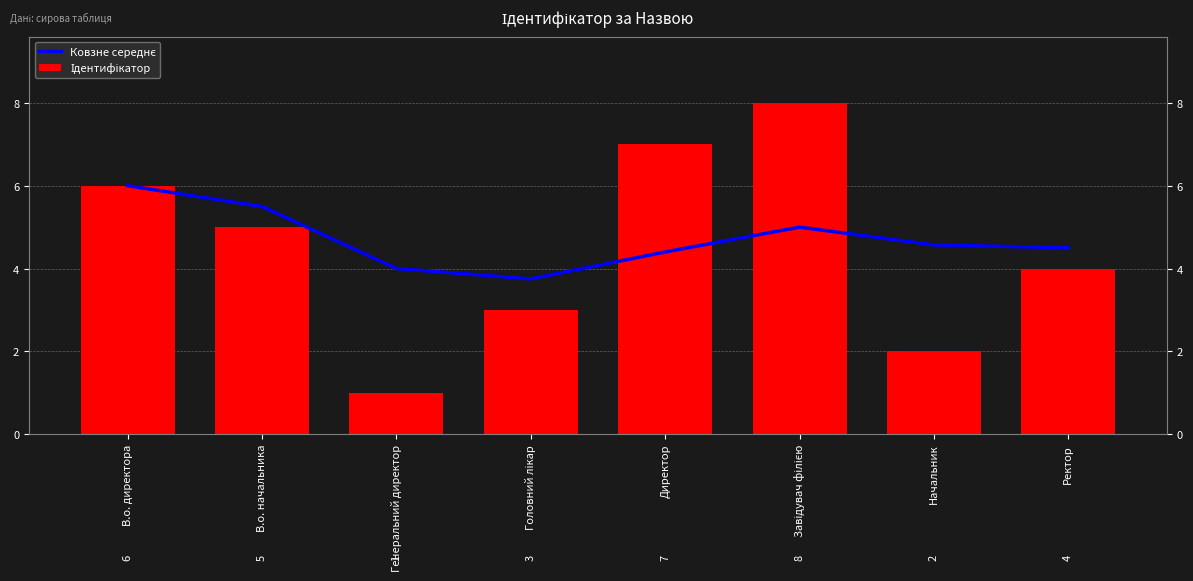

At which label is Ідентифікатор closest to 4?

Ректор